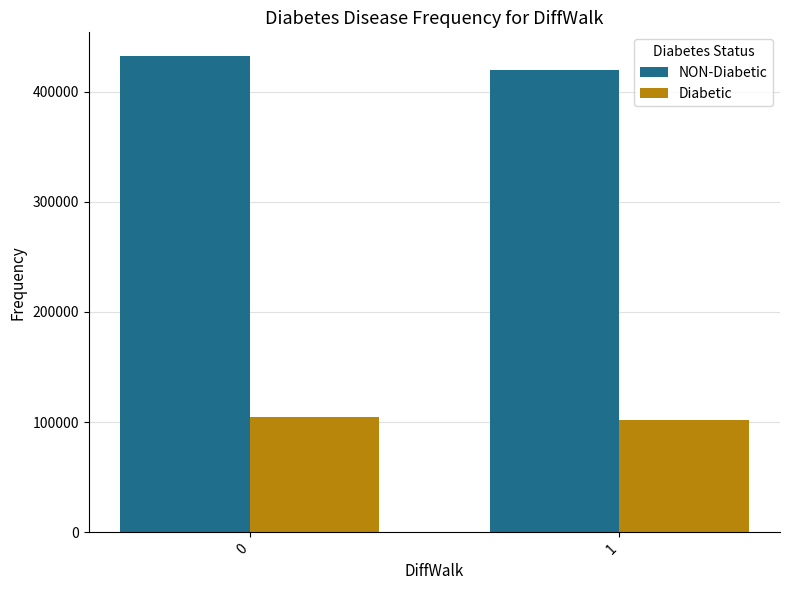

What is the value of the Diabetic bar at the 1st from the left?

104680.0